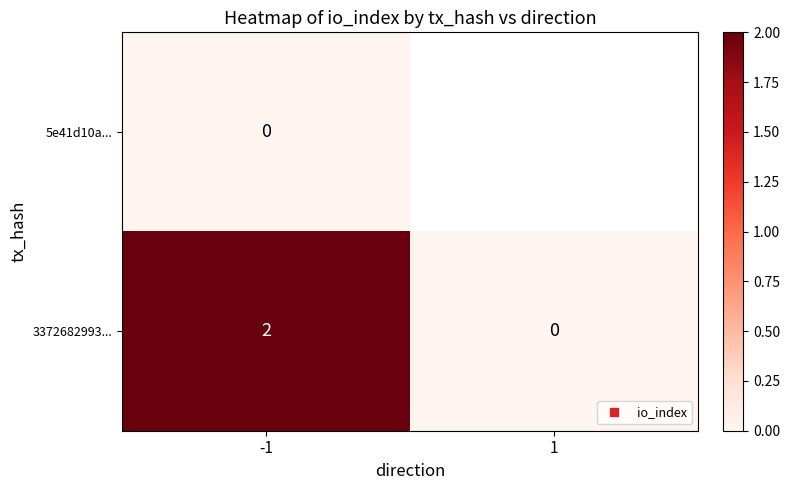

Which category has the highest value across all series?

-1